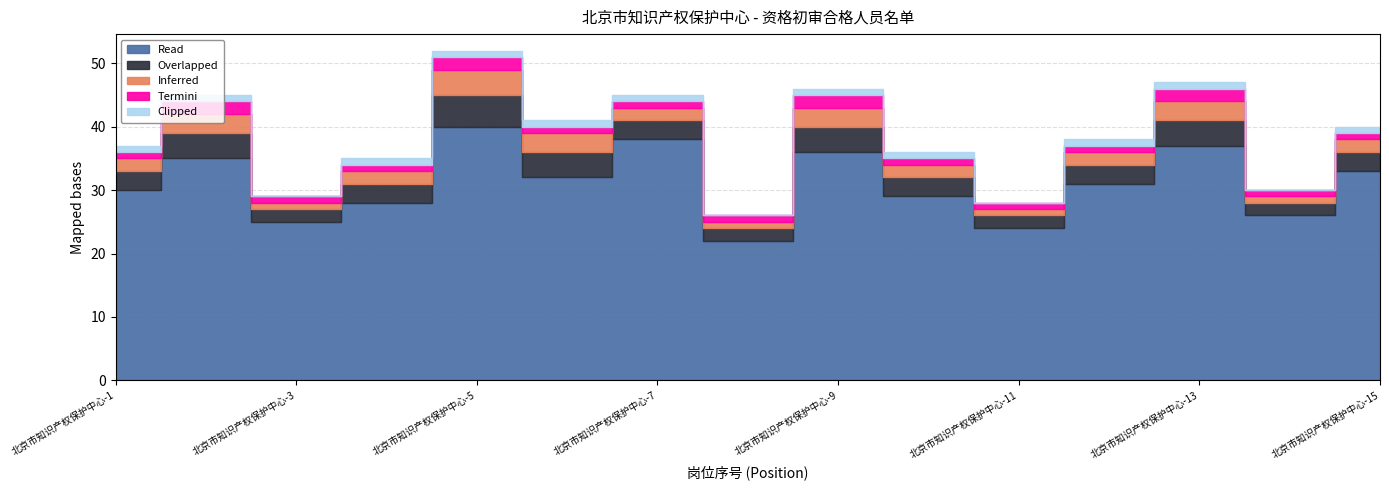

Between 北京市知识产权保护中心-12 and 北京市知识产权保护中心-11, which is larger?

北京市知识产权保护中心-12